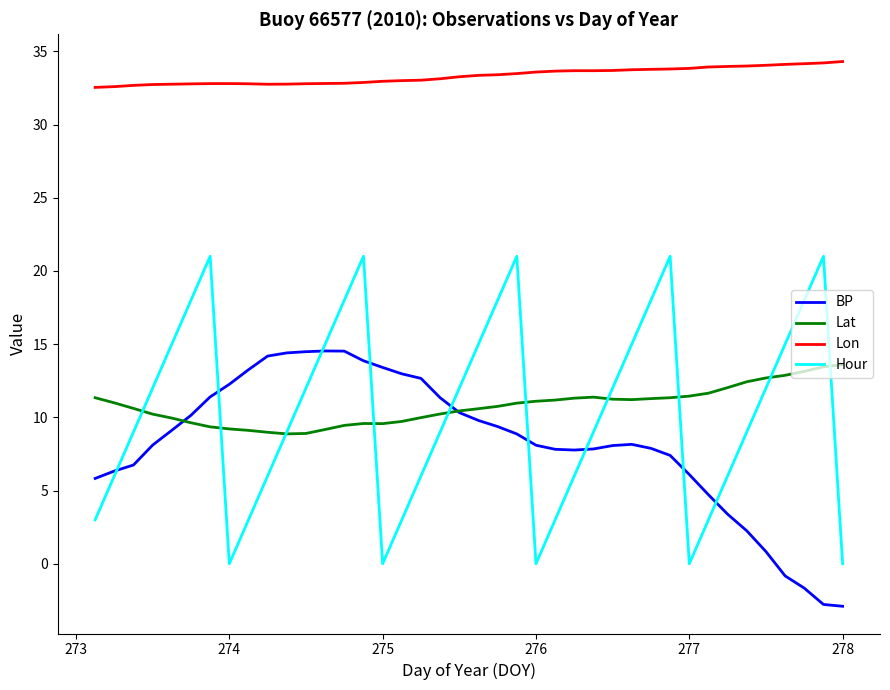

What is the maximum value shown in the chart?

34.3